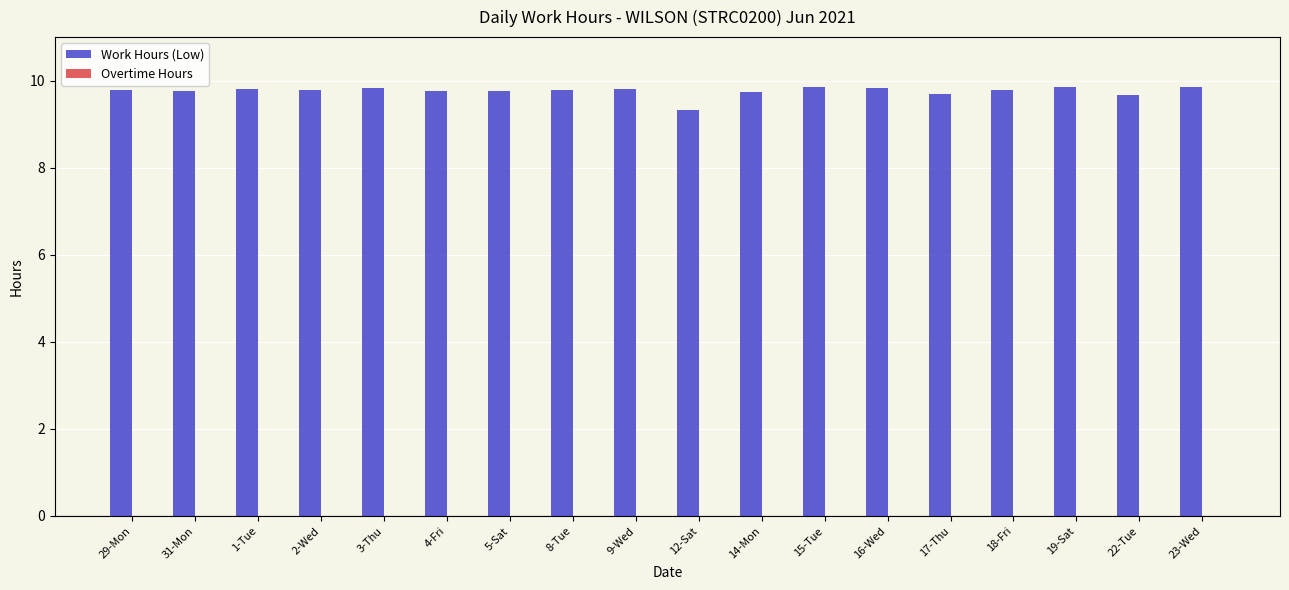

What is the ratio of the value at 29-Mon to the value at 9-Wed?

1.0